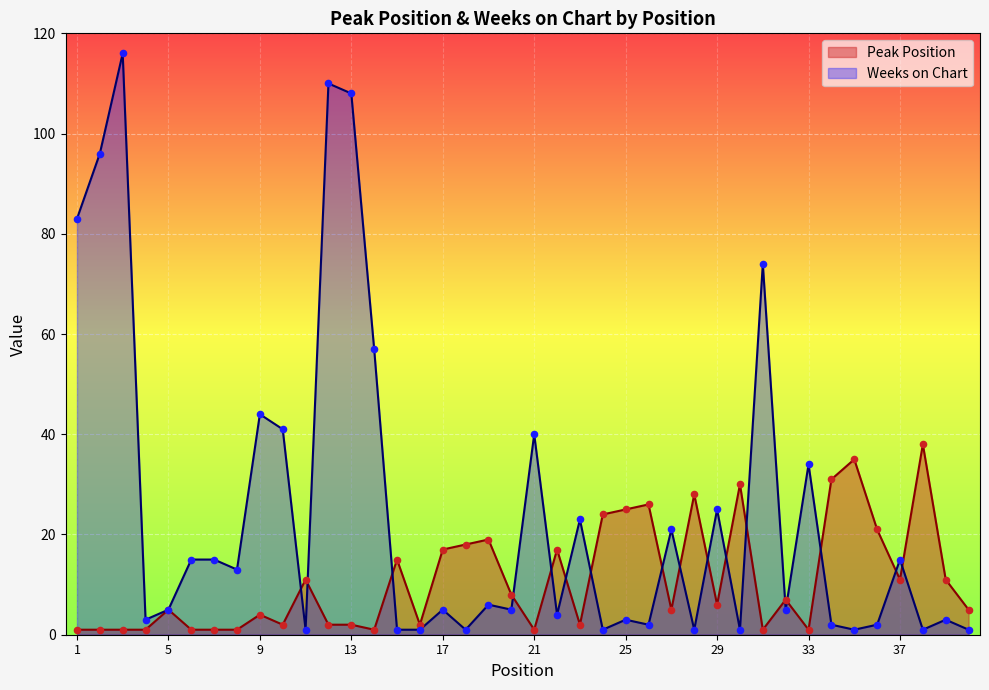

Which series has the largest Y range (max minus min)?

Weeks on Chart